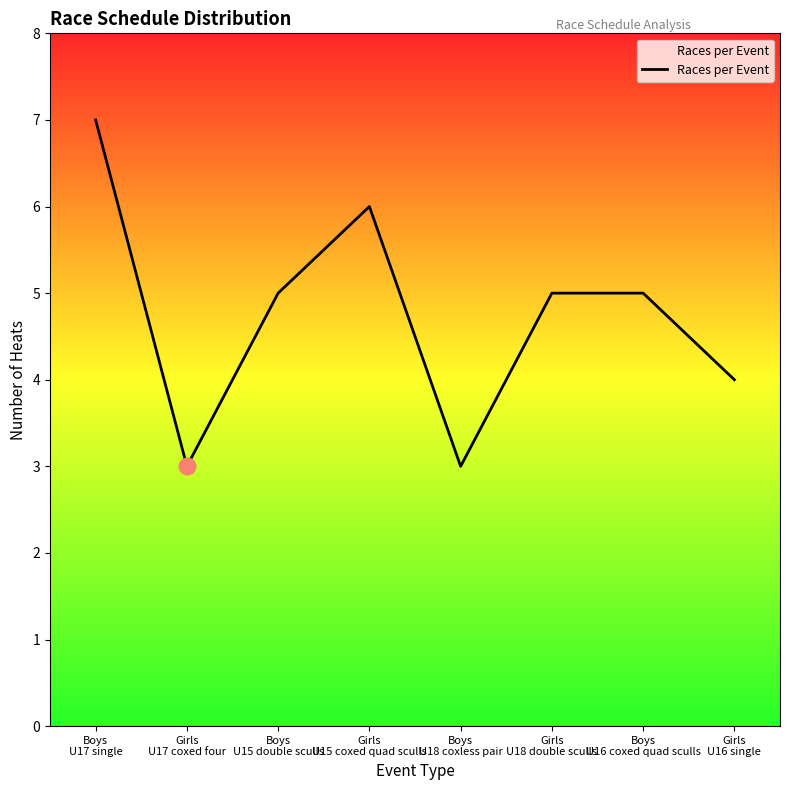

The chart shows a value of 4 at Girls
U16 single. True or false?

True